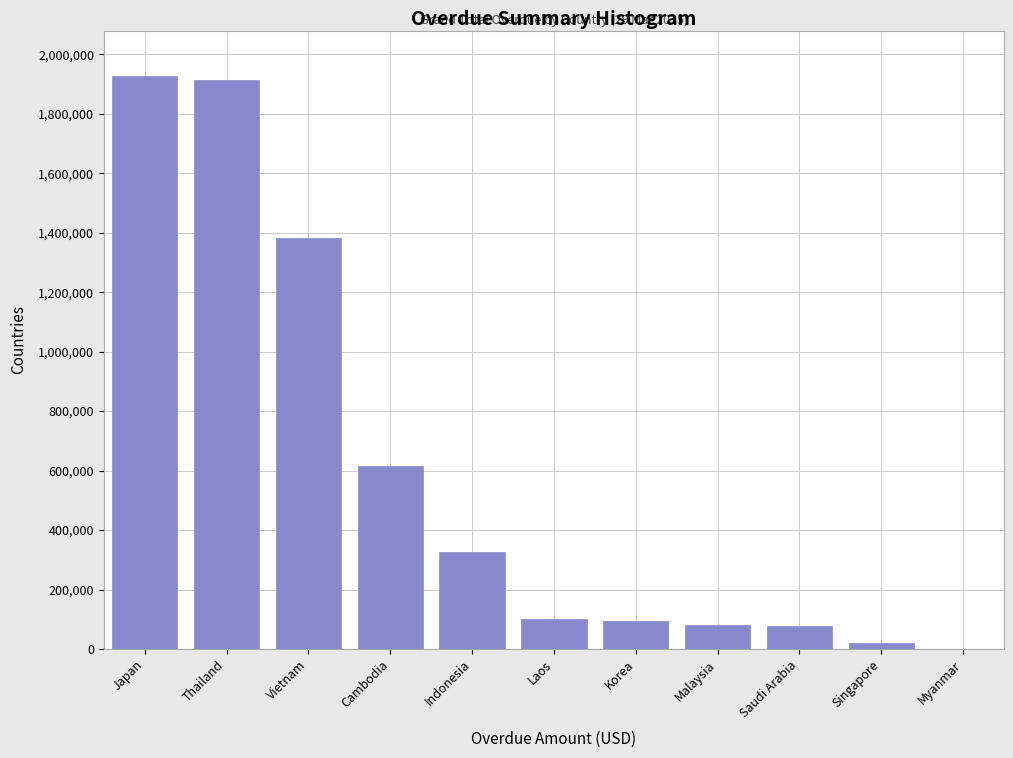

What is the change in value from Thailand to Malaysia?

-1831950.4